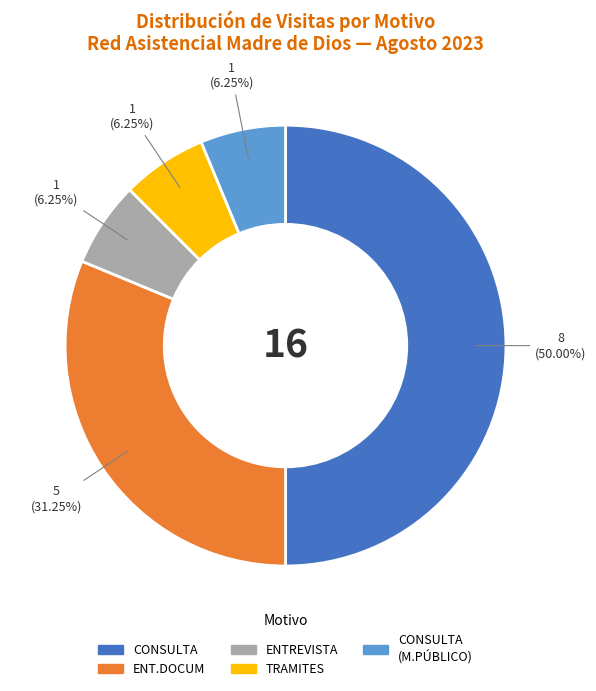

What is the largest slice in the pie chart?

CONSULTA